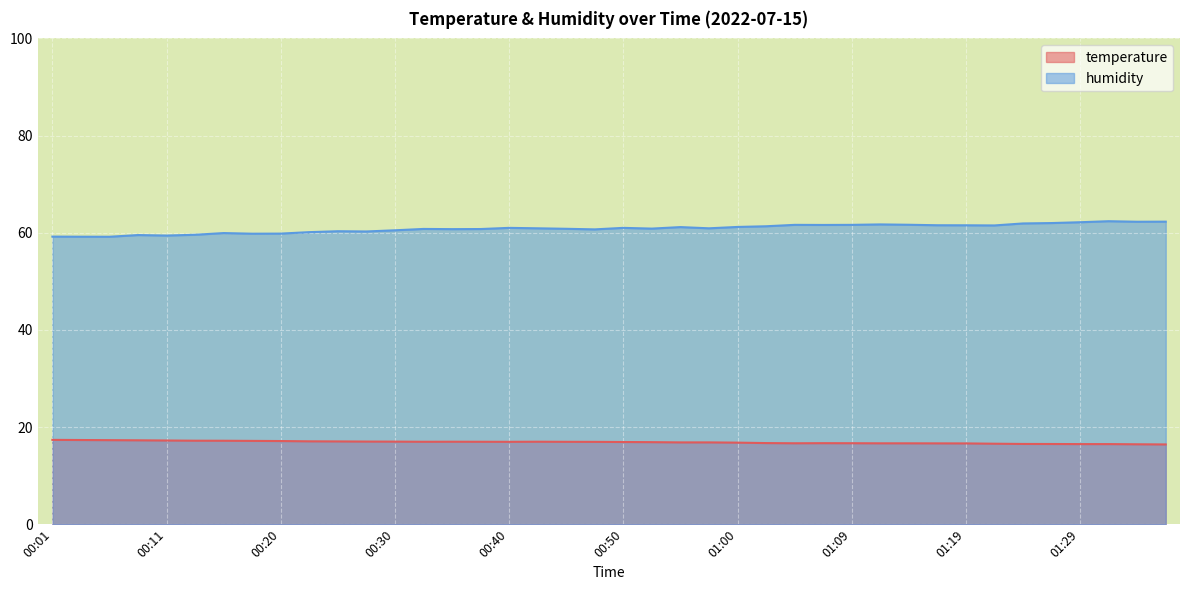

At which category does temperature reach its first local peak?

00:35